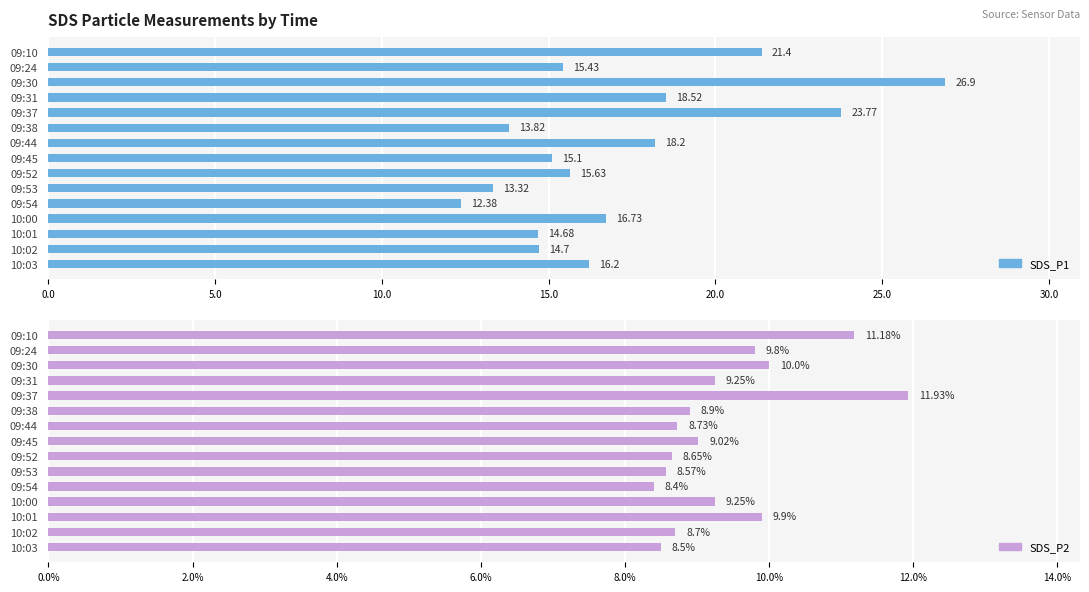

How many categories are shown in the chart?

15